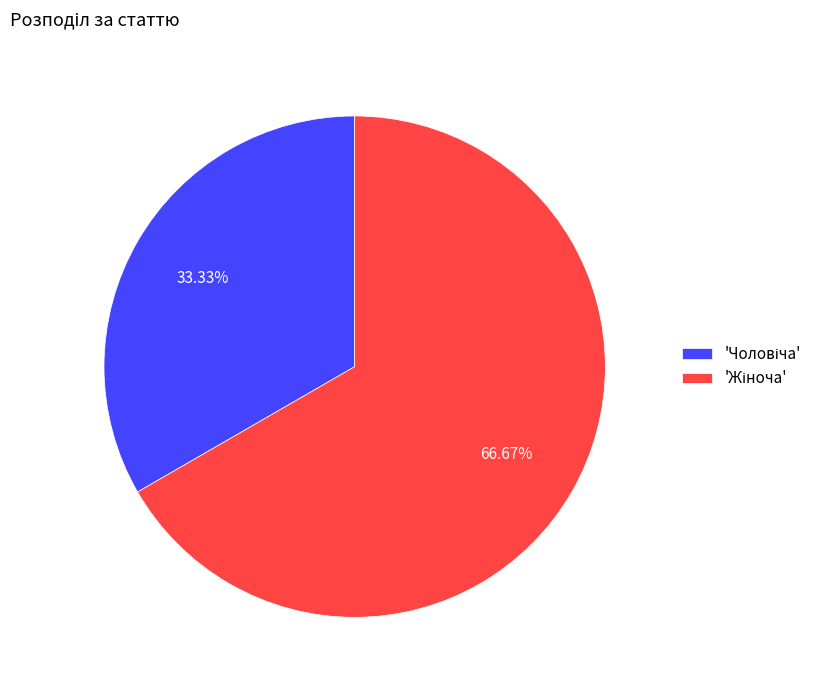

Is there any slice that represents more than half of the pie?

Yes